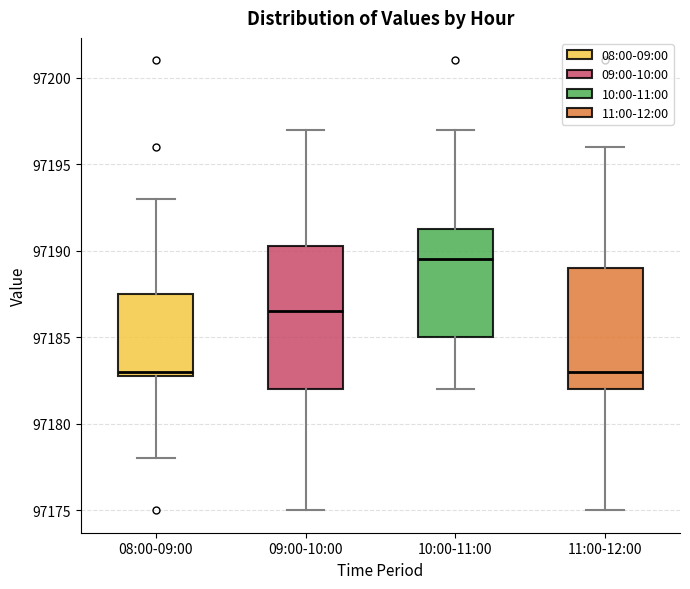

Where is the upper edge of the box for 08:00-09:00 on the y-axis? The values are not printed on the chart, so give them approximately, as read against the axis.

97187.5